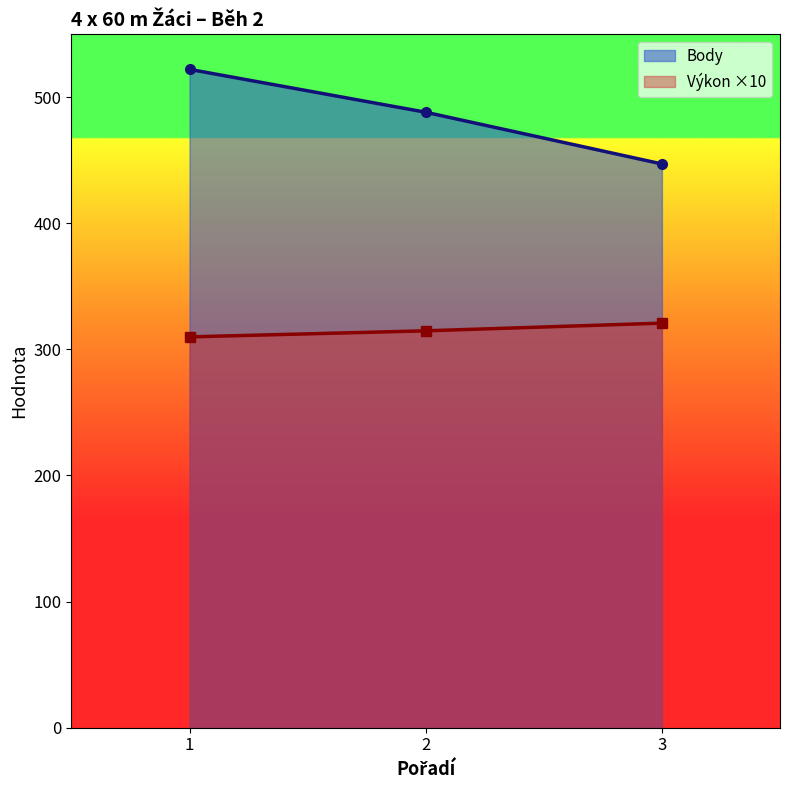

Which has a higher value, 2 or 1?

1